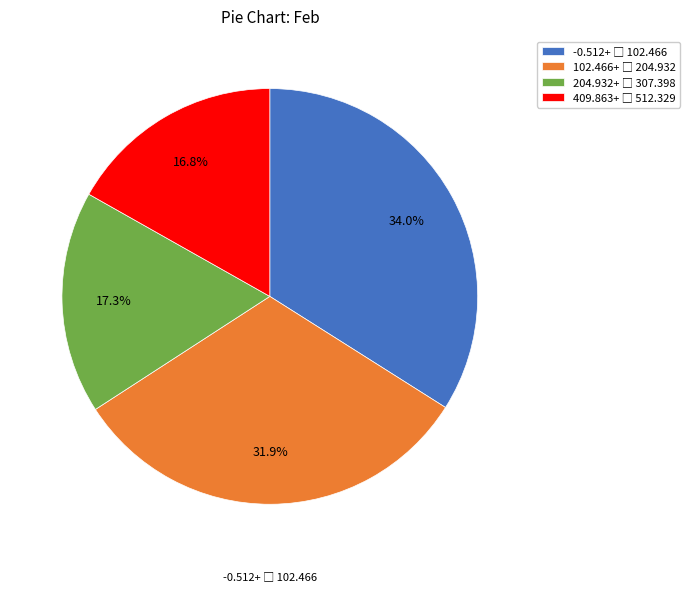

Is there any slice that represents more than half of the pie?

No